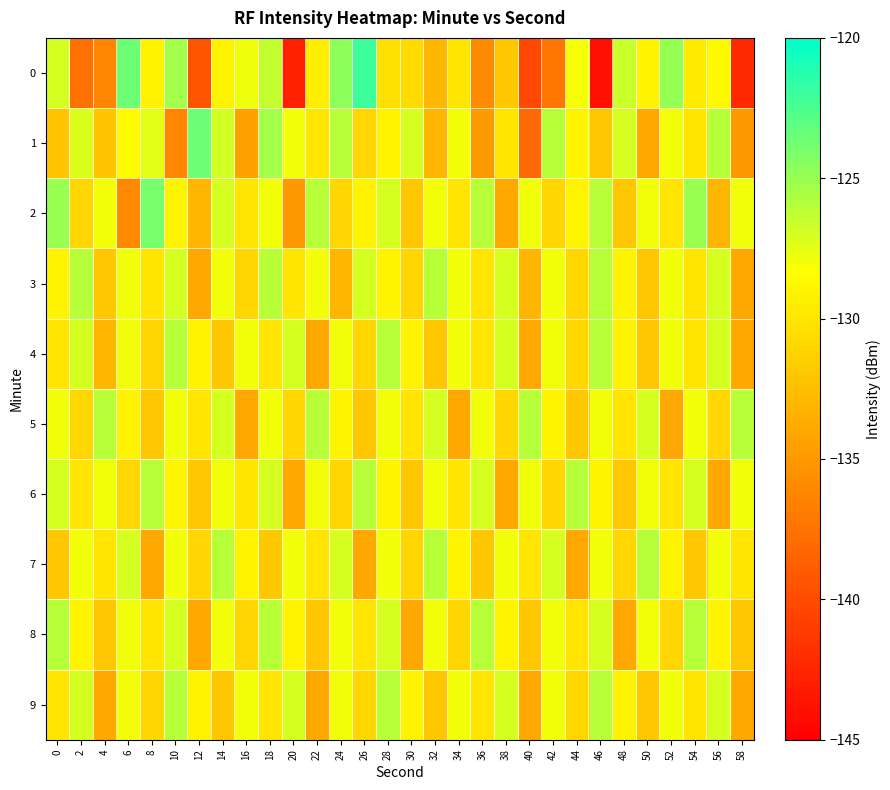

Reading left to right, what are all the values shown in this chart?

0: 0=-127.0	2=-137.6	4=-136.1	6=-123.6	8=-129.1	10=-125.3	12=-139.4	14=-129.0	16=-127.9	18=-126.4	20=-142.7	22=-129.4	24=-124.7	26=-122.0	28=-130.4	30=-130.7	32=-133.0	34=-130.0	36=-135.8	38=-131.9	40=-140.2	42=-137.2	44=-128.1	46=-143.9	48=-126.6	50=-129.1	52=-124.9	54=-129.7	56=-128.8	58=-142.2
1: 0=-132.1	2=-127.2	4=-132.0	6=-128.5	8=-127.5	10=-136.0	12=-123.6	14=-126.9	16=-134.4	18=-125.3	20=-128.0	22=-130.0	24=-126.0	26=-131.0	28=-129.0	30=-127.0	32=-133.0	34=-128.0	36=-135.0	38=-130.0	40=-138.0	42=-126.0	44=-129.0	46=-132.0	48=-127.0	50=-134.0	52=-128.0	54=-130.0	56=-126.0	58=-135.0
2: 0=-125.0	2=-131.0	4=-128.0	6=-136.0	8=-124.0	10=-129.0	12=-133.0	14=-127.0	16=-130.0	18=-128.0	20=-135.0	22=-126.0	24=-131.0	26=-129.0	28=-127.0	30=-132.0	32=-128.0	34=-130.0	36=-126.0	38=-134.0	40=-128.0	42=-131.0	44=-129.0	46=-126.0	48=-132.0	50=-128.0	52=-130.0	54=-125.0	56=-133.0	58=-128.0
3: 0=-129.0	2=-126.0	4=-132.0	6=-128.0	8=-130.0	10=-127.0	12=-134.0	14=-128.0	16=-131.0	18=-126.0	20=-130.0	22=-128.0	24=-133.0	26=-127.0	28=-129.0	30=-131.0	32=-126.0	34=-128.0	36=-130.0	38=-127.0	40=-133.0	42=-128.0	44=-131.0	46=-126.0	48=-129.0	50=-132.0	52=-128.0	54=-130.0	56=-127.0	58=-134.0
4: 0=-130.0	2=-127.0	4=-133.0	6=-128.0	8=-131.0	10=-126.0	12=-129.0	14=-132.0	16=-128.0	18=-130.0	20=-127.0	22=-134.0	24=-128.0	26=-131.0	28=-126.0	30=-129.0	32=-132.0	34=-128.0	36=-130.0	38=-127.0	40=-134.0	42=-128.0	44=-131.0	46=-126.0	48=-129.0	50=-132.0	52=-128.0	54=-130.0	56=-127.0	58=-134.0
5: 0=-128.0	2=-131.0	4=-126.0	6=-129.0	8=-132.0	10=-128.0	12=-130.0	14=-127.0	16=-134.0	18=-128.0	20=-131.0	22=-126.0	24=-129.0	26=-132.0	28=-128.0	30=-130.0	32=-127.0	34=-134.0	36=-128.0	38=-131.0	40=-126.0	42=-129.0	44=-132.0	46=-128.0	48=-130.0	50=-127.0	52=-134.0	54=-128.0	56=-131.0	58=-126.0
6: 0=-127.0	2=-130.0	4=-128.0	6=-131.0	8=-126.0	10=-129.0	12=-132.0	14=-128.0	16=-130.0	18=-127.0	20=-134.0	22=-128.0	24=-131.0	26=-126.0	28=-129.0	30=-132.0	32=-128.0	34=-130.0	36=-127.0	38=-134.0	40=-128.0	42=-131.0	44=-126.0	46=-129.0	48=-132.0	50=-128.0	52=-130.0	54=-127.0	56=-134.0	58=-128.0
7: 0=-132.0	2=-128.0	4=-130.0	6=-127.0	8=-134.0	10=-128.0	12=-131.0	14=-126.0	16=-129.0	18=-132.0	20=-128.0	22=-130.0	24=-127.0	26=-134.0	28=-128.0	30=-131.0	32=-126.0	34=-129.0	36=-132.0	38=-128.0	40=-130.0	42=-127.0	44=-134.0	46=-128.0	48=-131.0	50=-126.0	52=-129.0	54=-132.0	56=-128.0	58=-130.0
8: 0=-126.0	2=-129.0	4=-132.0	6=-128.0	8=-130.0	10=-127.0	12=-134.0	14=-128.0	16=-131.0	18=-126.0	20=-129.0	22=-132.0	24=-128.0	26=-130.0	28=-127.0	30=-134.0	32=-128.0	34=-131.0	36=-126.0	38=-129.0	40=-132.0	42=-128.0	44=-130.0	46=-127.0	48=-134.0	50=-128.0	52=-131.0	54=-126.0	56=-129.0	58=-132.0
9: 0=-130.0	2=-127.0	4=-134.0	6=-128.0	8=-131.0	10=-126.0	12=-129.0	14=-132.0	16=-128.0	18=-130.0	20=-127.0	22=-134.0	24=-128.0	26=-131.0	28=-126.0	30=-129.0	32=-132.0	34=-128.0	36=-130.0	38=-127.0	40=-134.0	42=-128.0	44=-131.0	46=-126.0	48=-129.0	50=-132.0	52=-128.0	54=-130.0	56=-127.0	58=-134.0